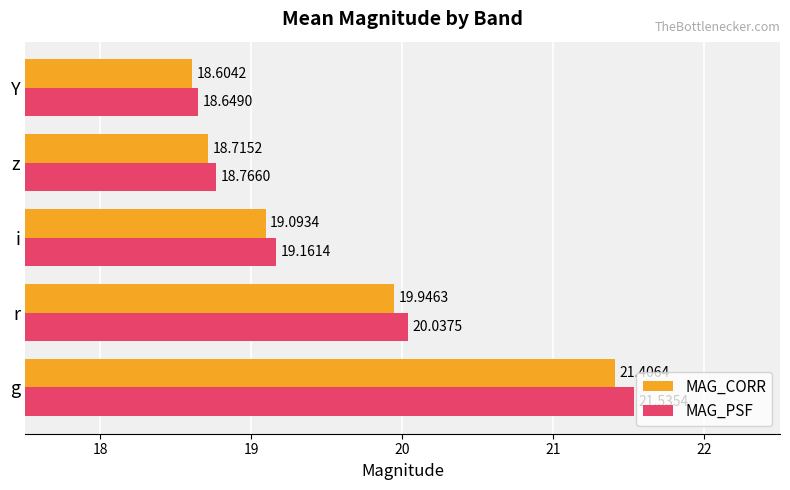

Which series changed the most between z and Y?

MAG_PSF